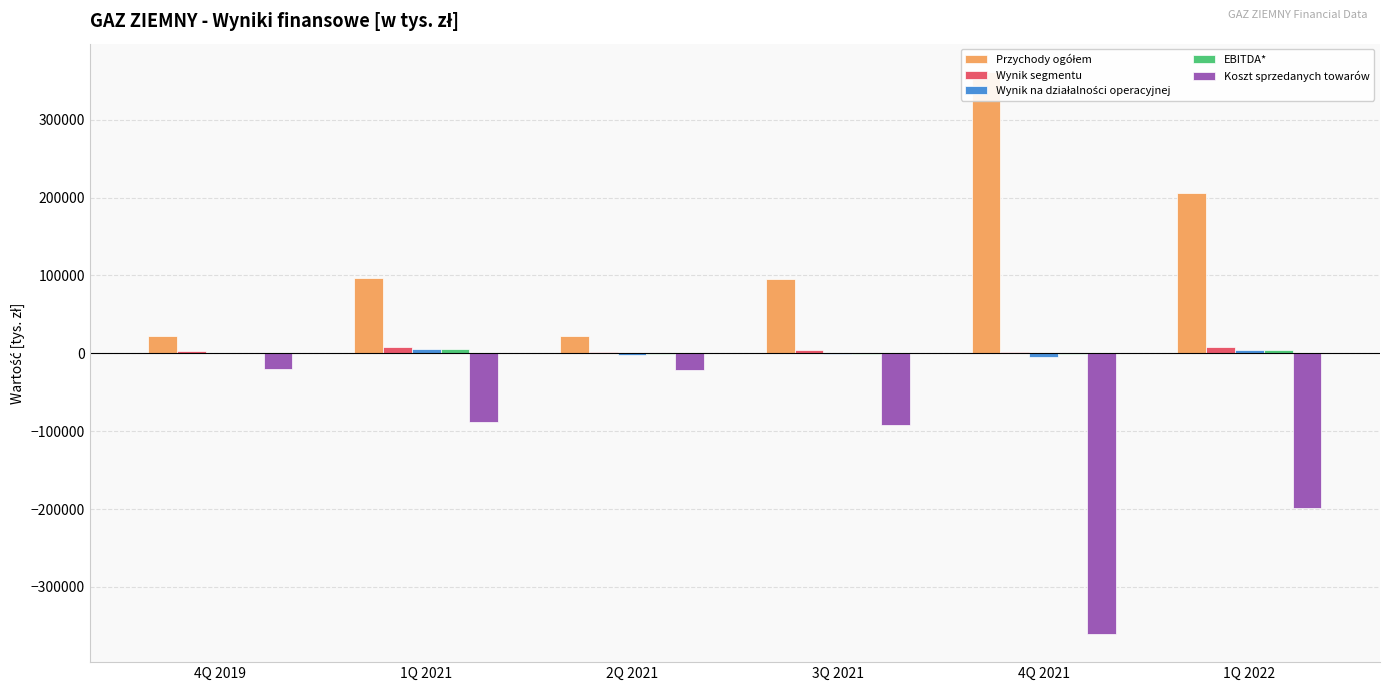

Is the value of Przychody ogółem at 3Q 2021 greater than the value of Wynik segmentu at 1Q 2022?

Yes